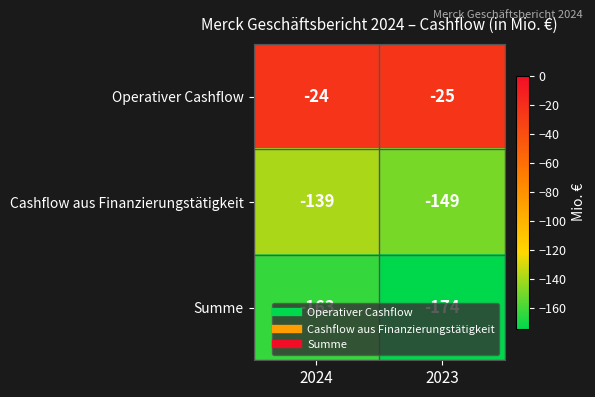

At which category is the sum across all series the highest?

2024